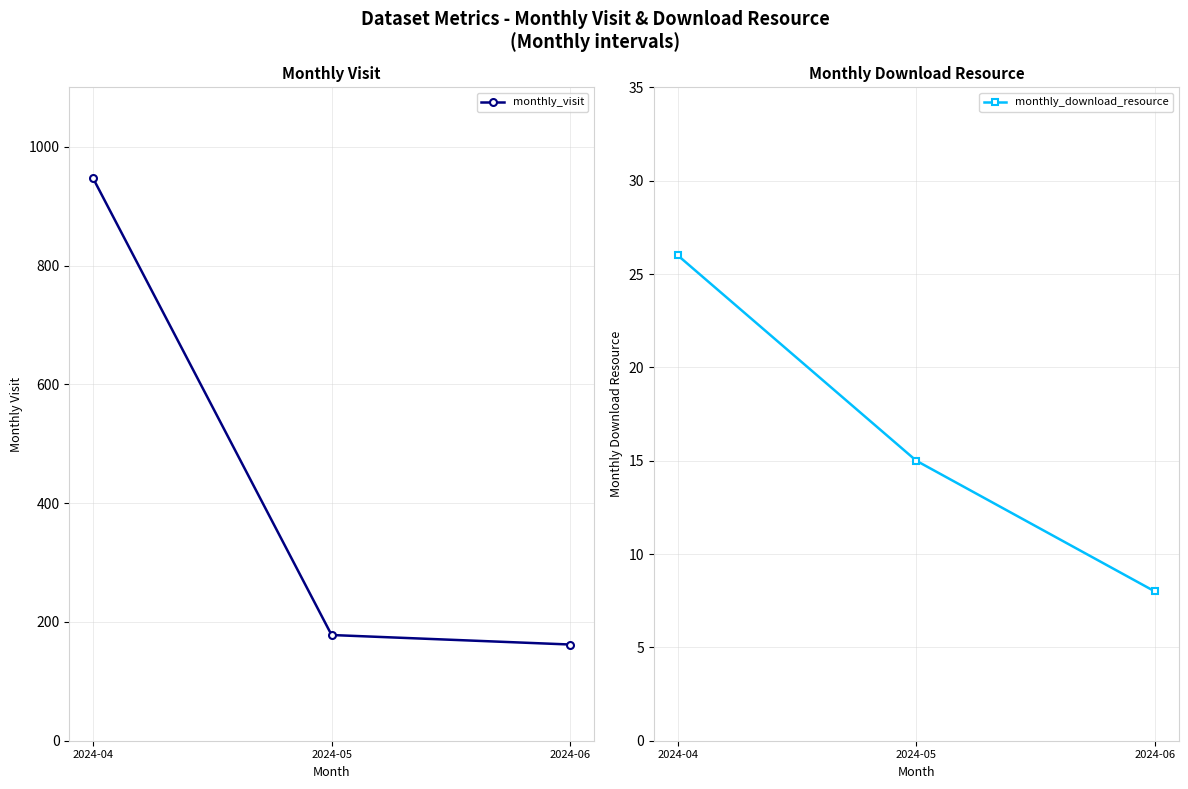

Is it true that monthly_visit equals 162 at 2024-06?

True